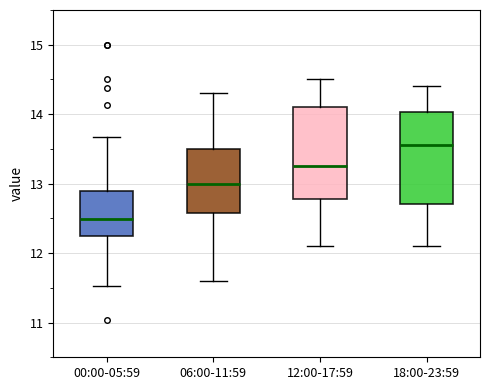

Which box's median line is the lowest?

00:00-05:59